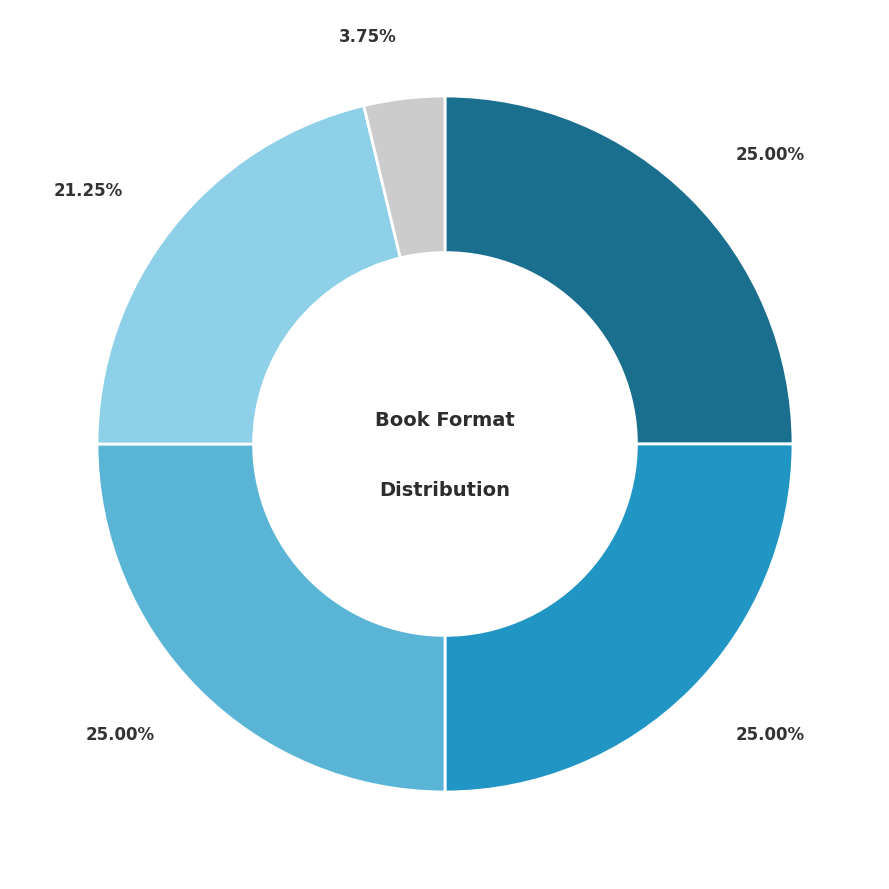

Is there a majority slice in this chart?

No